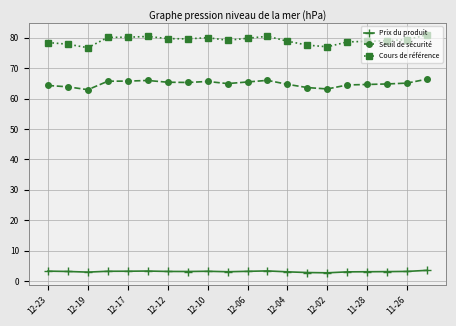

True or false: Cours de référence has more than 0 points higher than both neighbors.

True